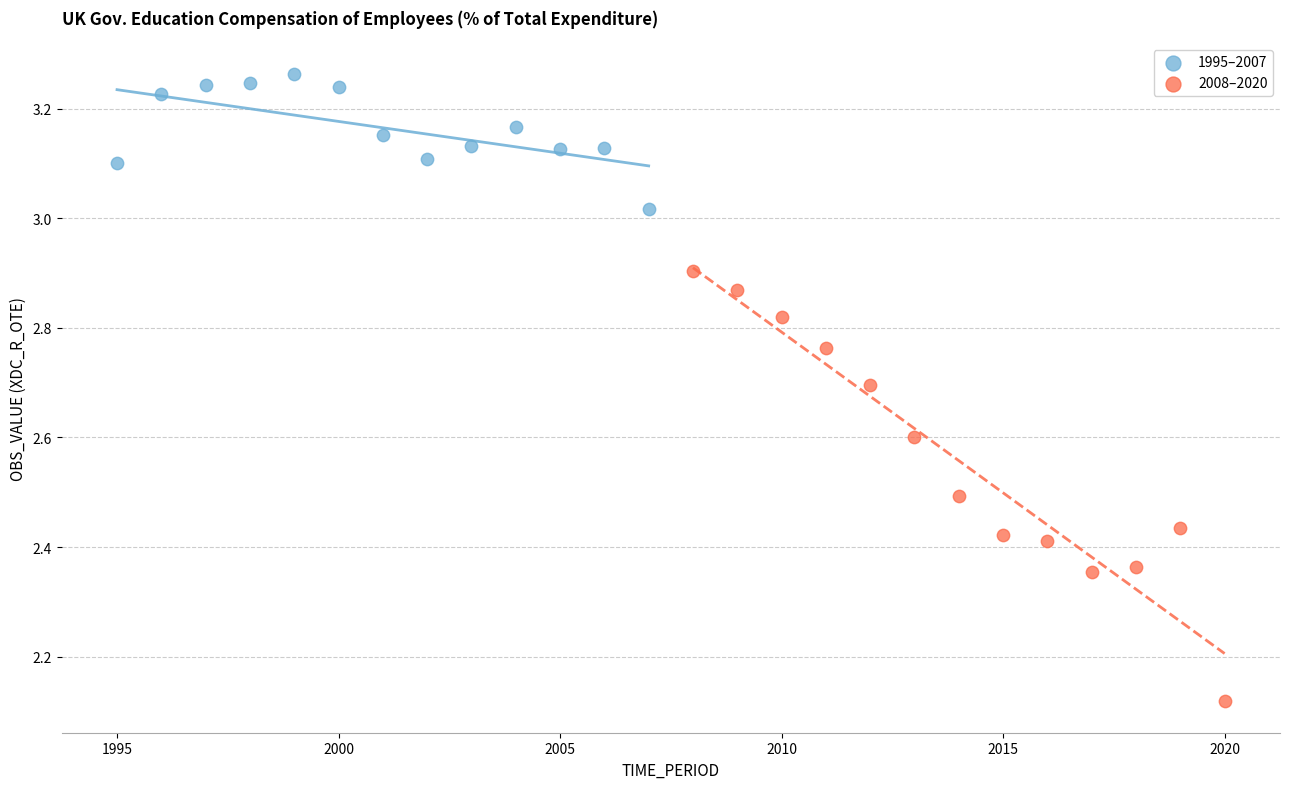

Which series contains the highest Y value?

1995–2007